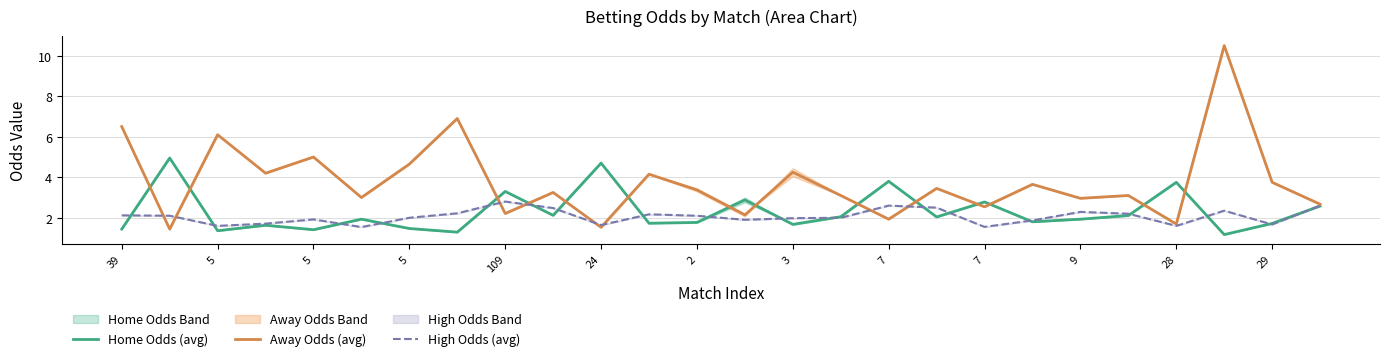

At which category is the sum across all series the highest?

23